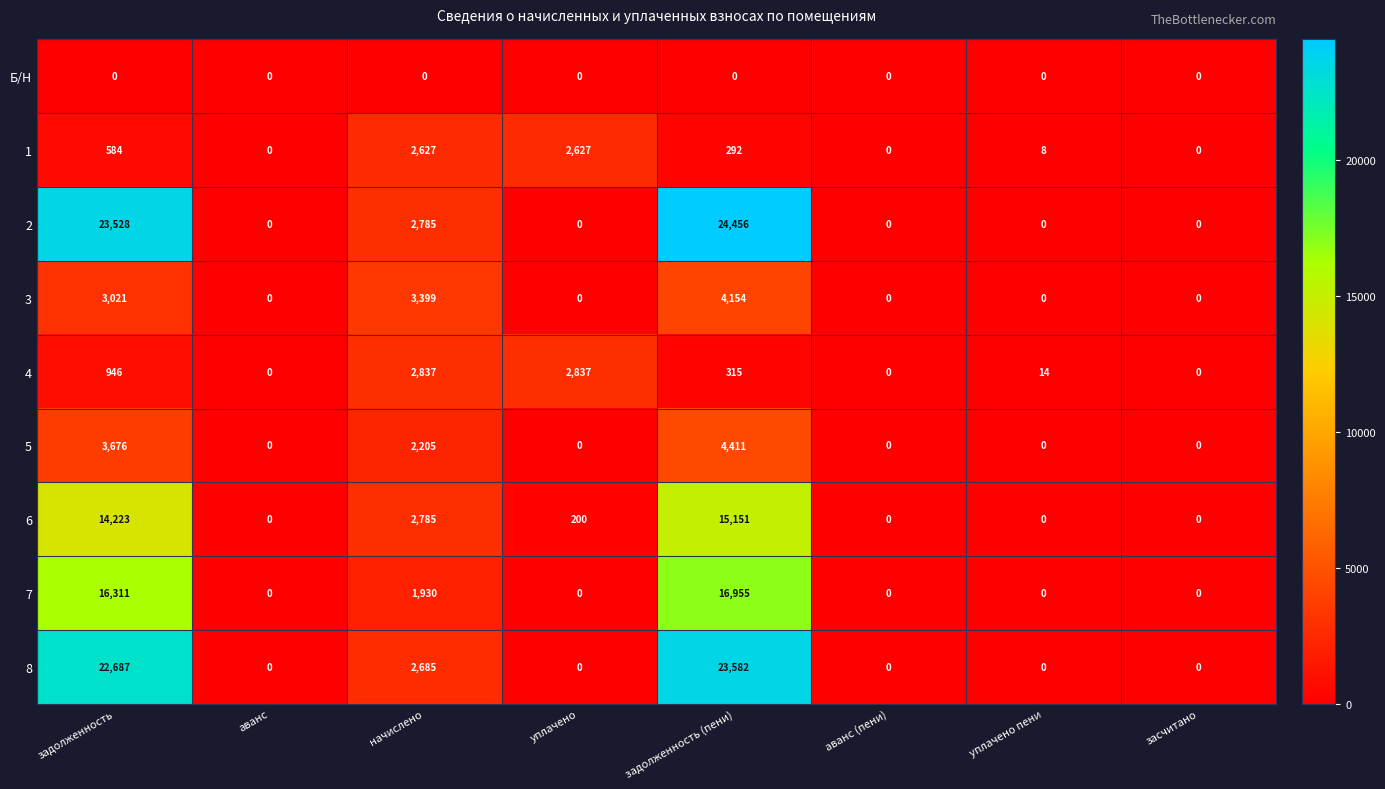

What is the difference between the highest and lowest values at задолженность (пени)?

24456